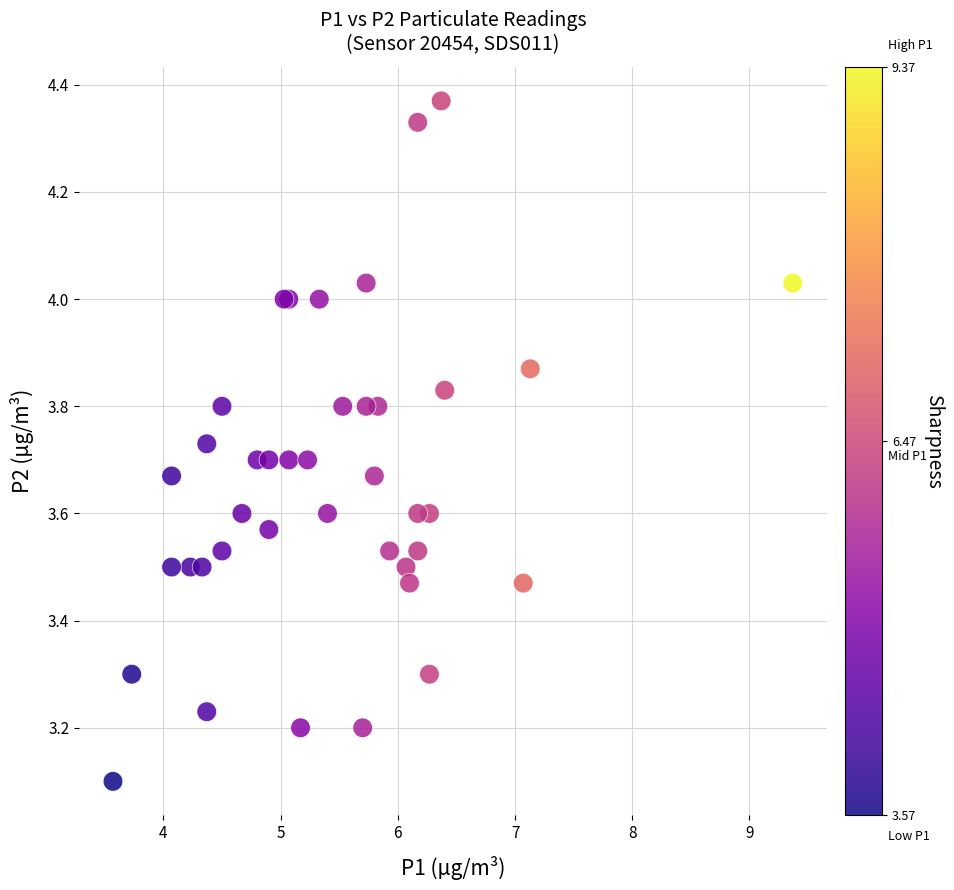

What Y value in the scatter plot is closest to 3?

3.1